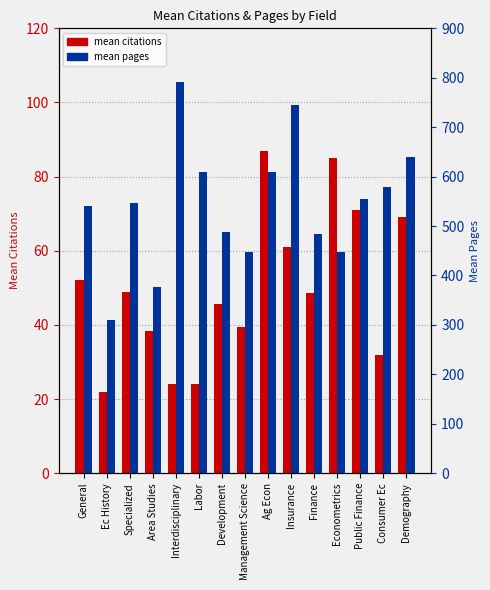

List the series in order of their overall mean, lowest first.

mean citations, mean pages